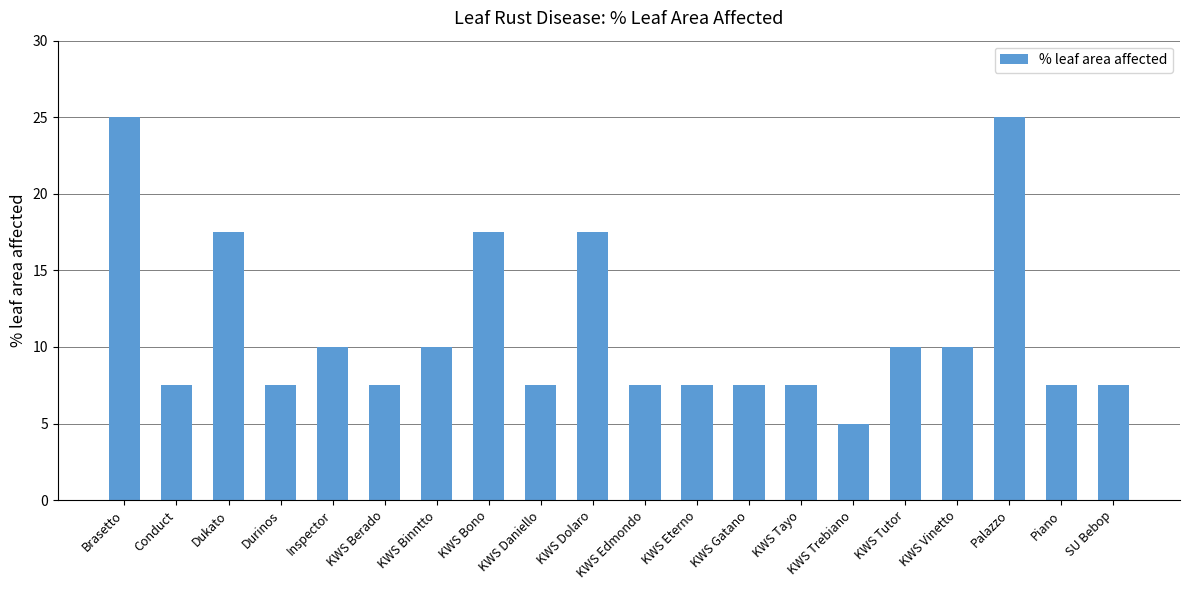

Which label corresponds to the smallest value in the chart?

KWS Trebiano